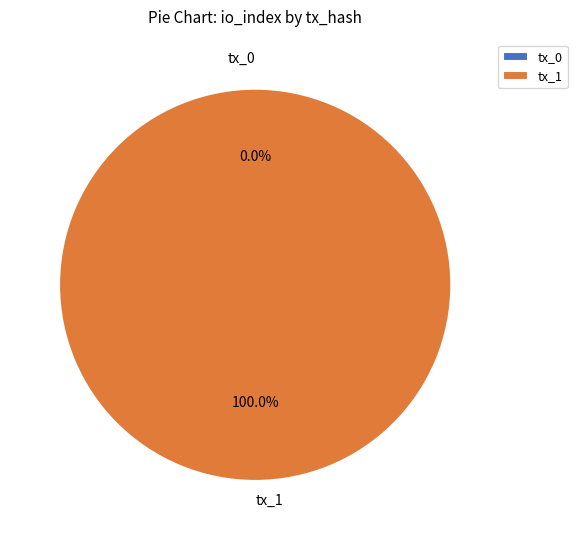

What percentage is NOT represented by tx_0?

100.0%